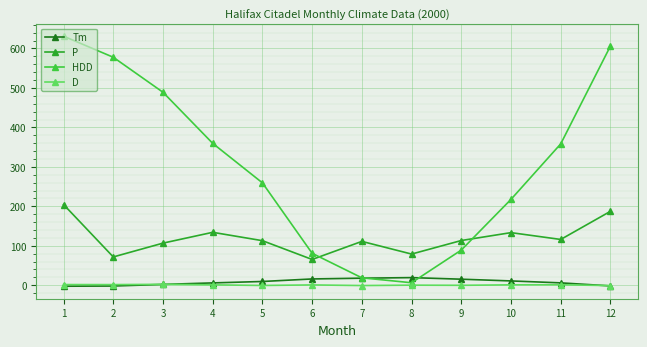

How many times do HDD and P cross each other?

2